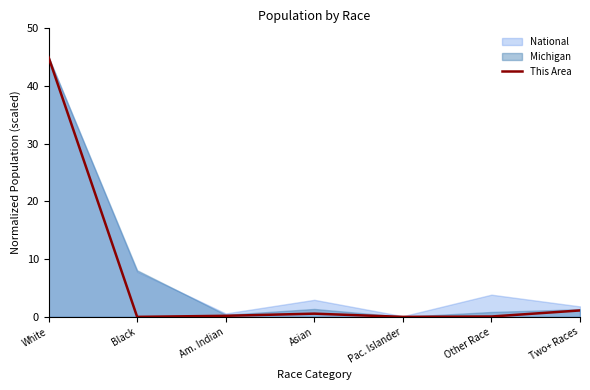

True or false: This Area has a value of 1.1 at Two+ Races.

True